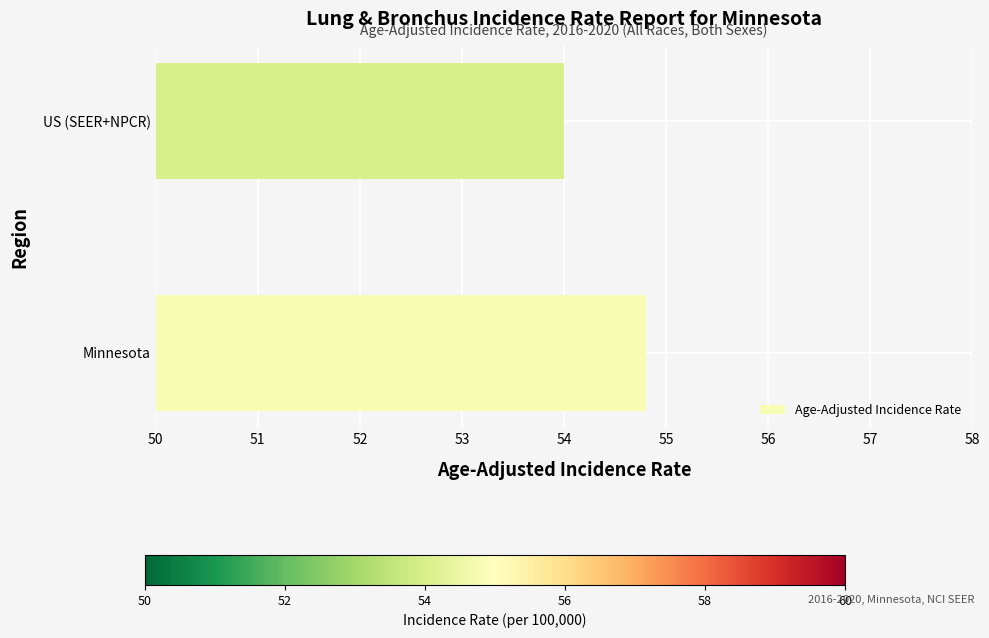

Is it true that the value at Minnesota is 17.1?

False